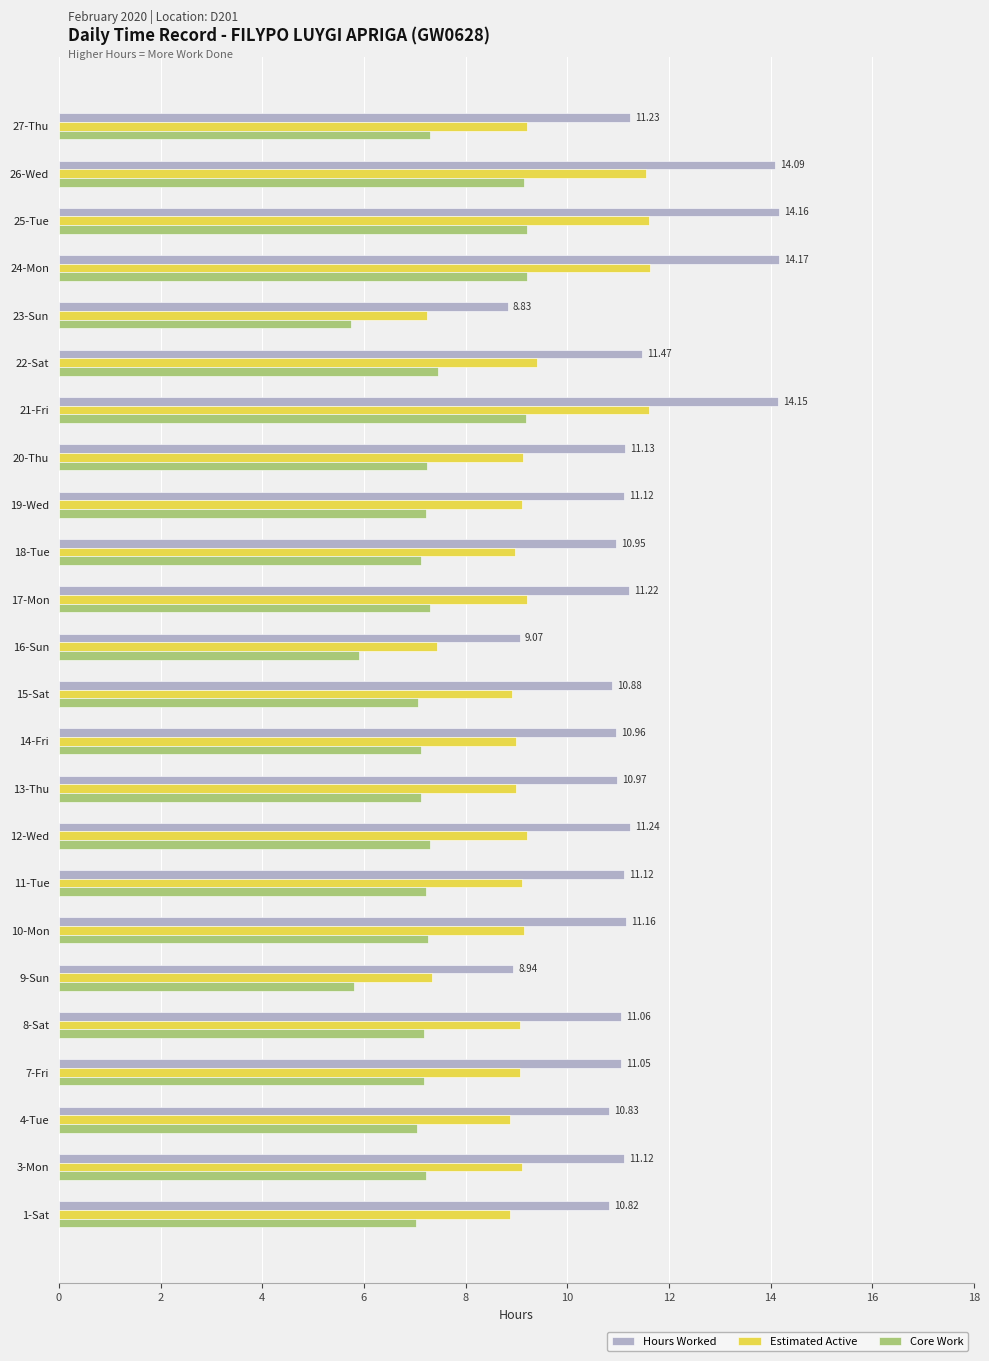

What is the sum of the Hours Worked values at 9-Sun and 19-Wed?

20.1